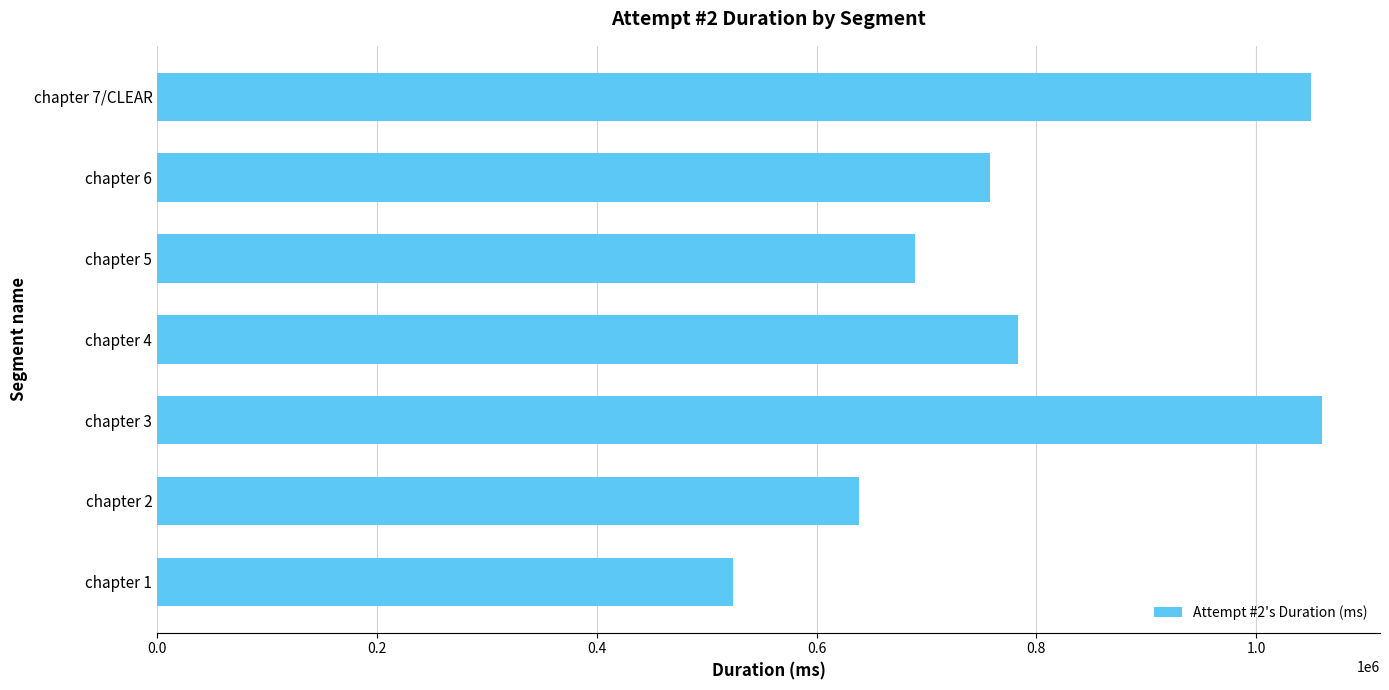

The value at chapter 1 is 524091. True or false?

True